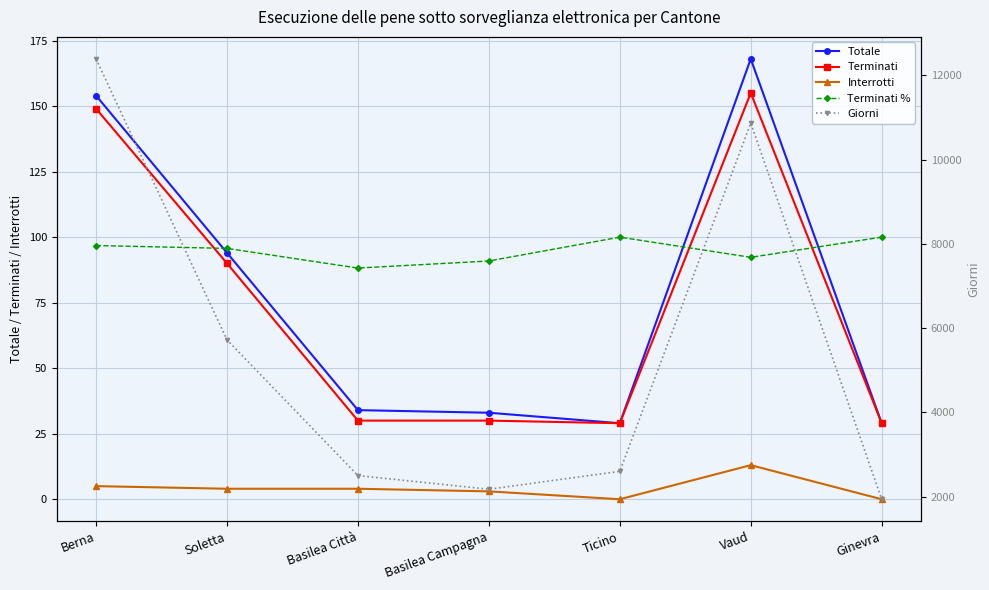

What value does the Terminati series have at Ticino?

29.0